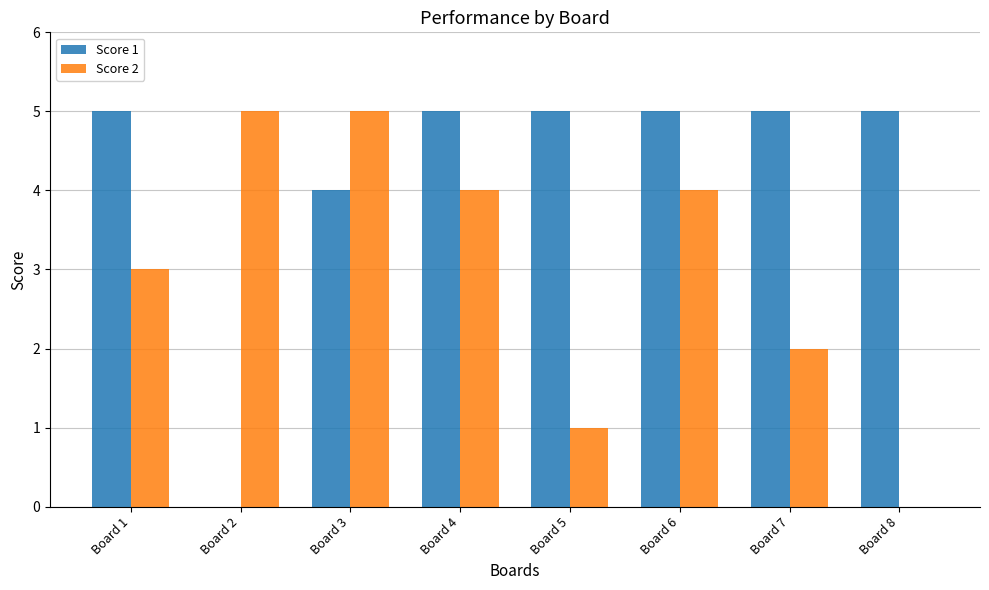

Between Board 2 and Board 4, which series saw the biggest shift?

Score 1